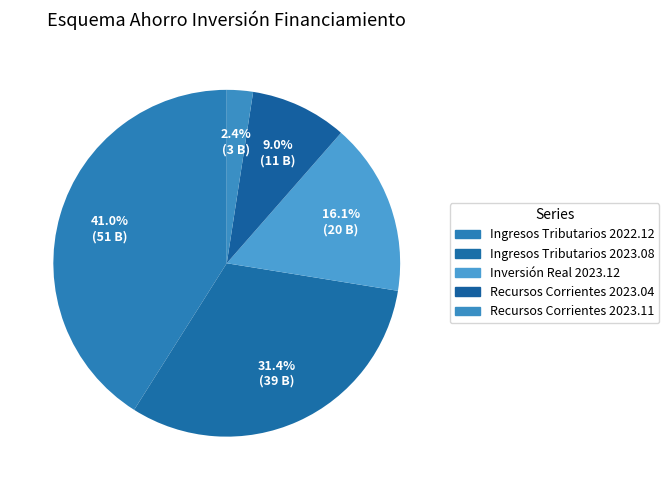

Count the number of slices in the pie.

5